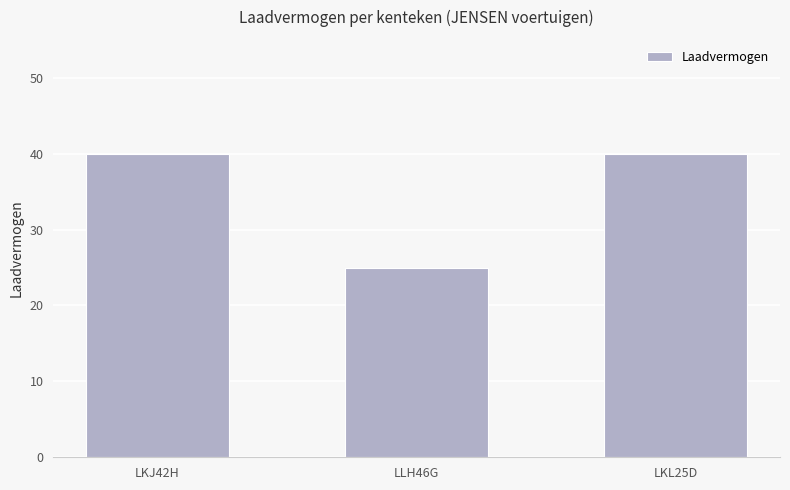

How many distinct data groups are displayed?

1